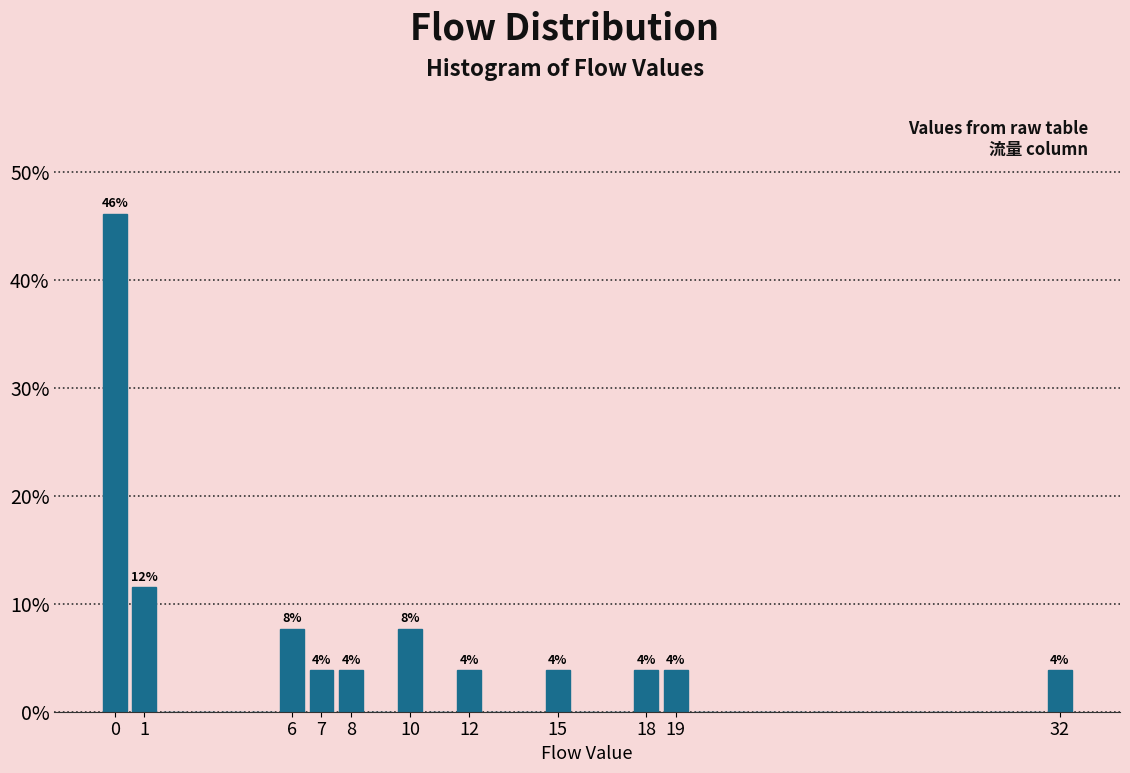

Over which range of the x-axis is the bar tallest?

-0.5 to 0.5